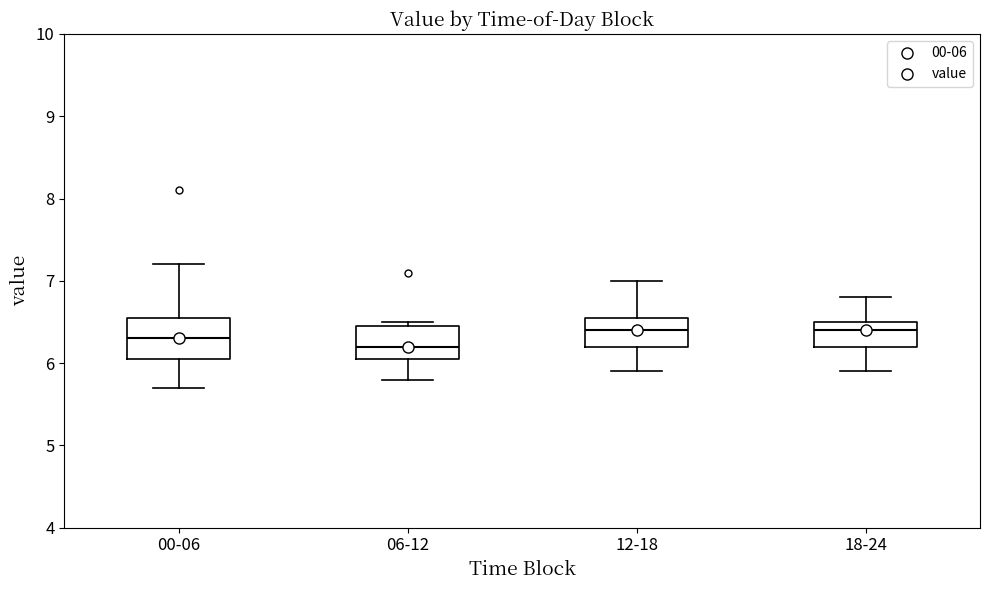

Reading left to right, read every box against the y-axis: the position of its median line, the range the box covers, and the ends of its whiskers. The values are not printed on the chart, so give them approximately, as read against the axis.

00-06: median 6.3, box 6.1 to 6.6, whiskers 5.7 to 7.2
06-12: median 6.2, box 6.1 to 6.5, whiskers 5.8 to 6.5 (just above the box's upper edge)
12-18: median 6.4, box 6.2 to 6.6, whiskers 5.9 to 7.0
18-24: median 6.4, box 6.2 to 6.5, whiskers 5.9 to 6.8